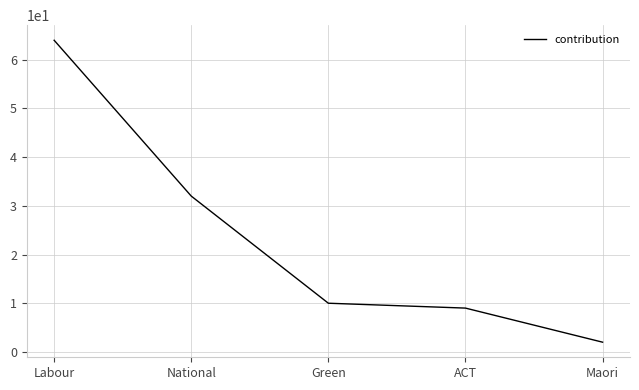

Reading right to left, what are all the values shown in this chart?

2	9	10	32	64